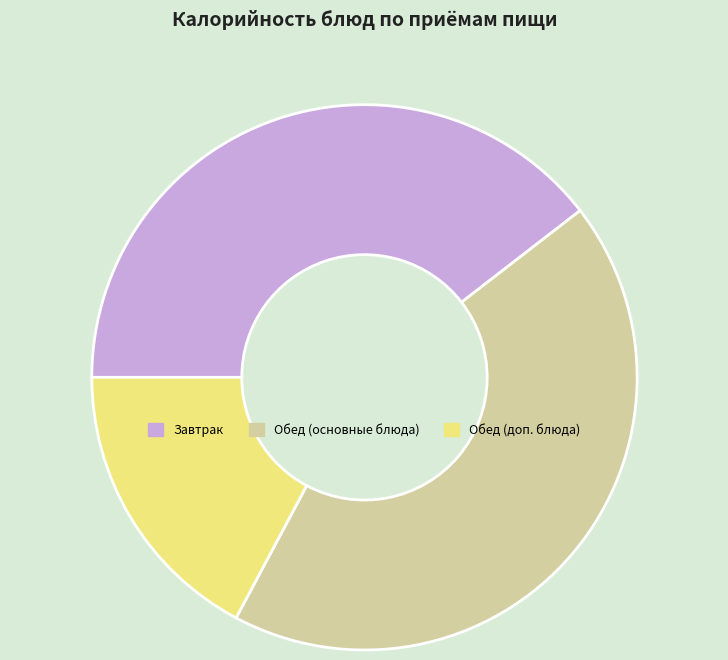

Approximately how many times larger is the value at Обед (доп. блюда) compared to Обед (основные блюда)?

0.4